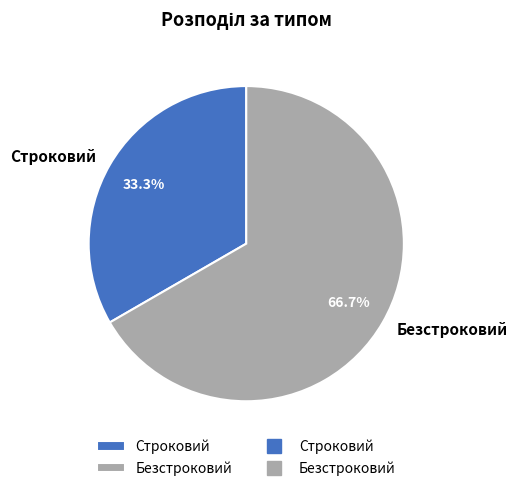

Rank the categories by value from highest to lowest.

Безстроковий, Строковий